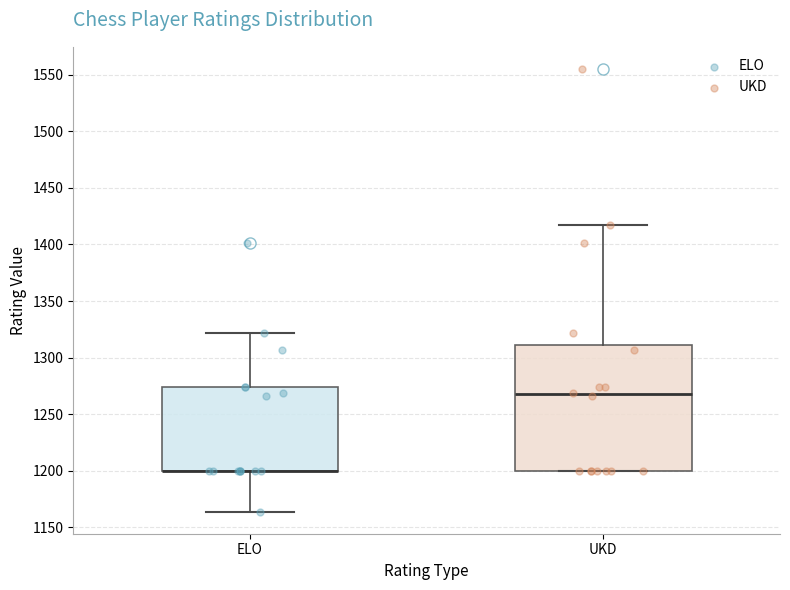

Reading left to right, read every box against the y-axis: the position of its median line, the range the box covers, and the ends of its whiskers. The values are not printed on the chart, so give them approximately, as read against the axis.

ELO: median 1200 (drawn on the box's lower edge), box 1200 to 1275, whiskers 1165 to 1320
UKD: median 1270, box 1200 to 1310, whiskers 1200 to 1415